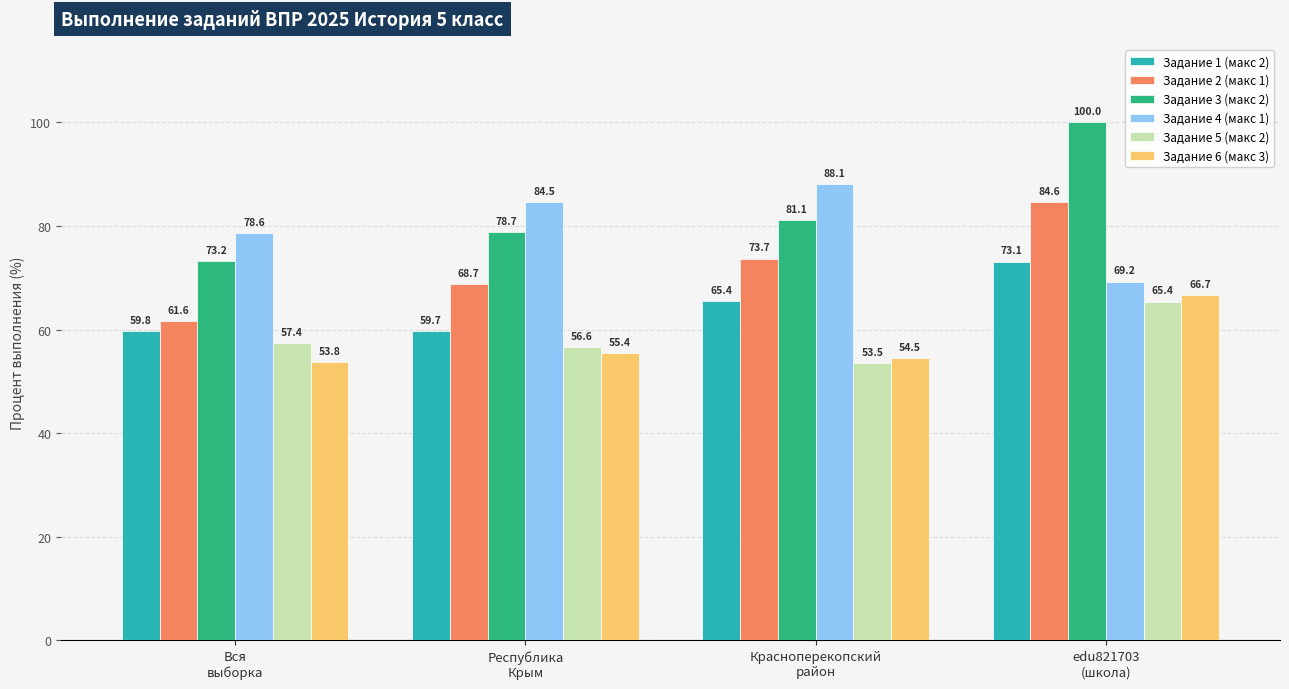

What is the maximum value for Задание 5 (макс 2)?

65.4